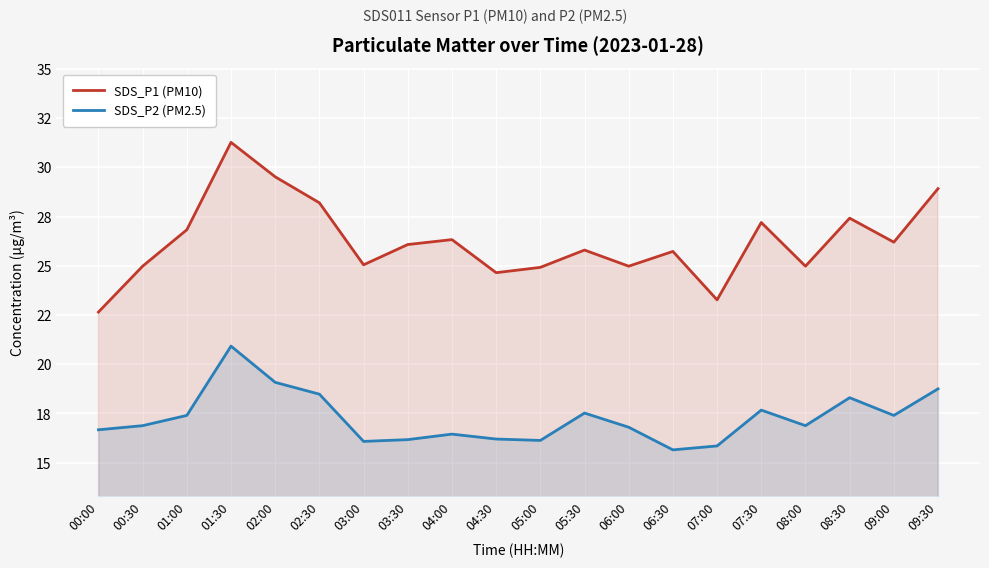

Rank the series at 07:30 from highest to lowest value.

SDS_P1 (PM10), SDS_P2 (PM2.5)